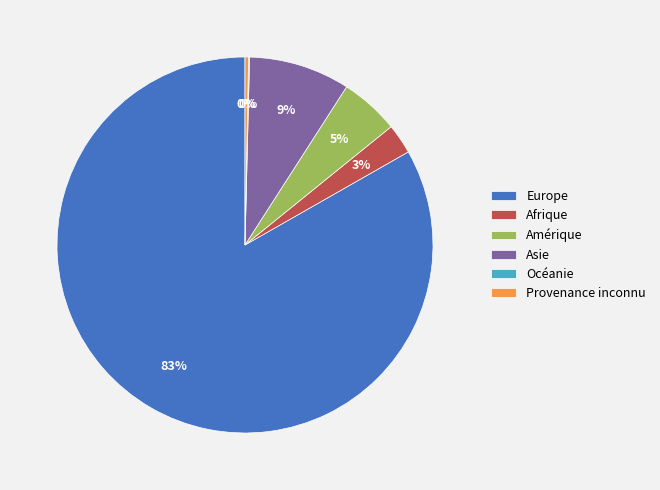

To the nearest percent, what is the difference between the largest and smallest slice percentages?

83%